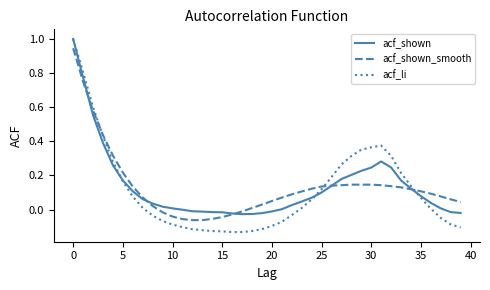

Is this an area chart (filled region under the line)?

No